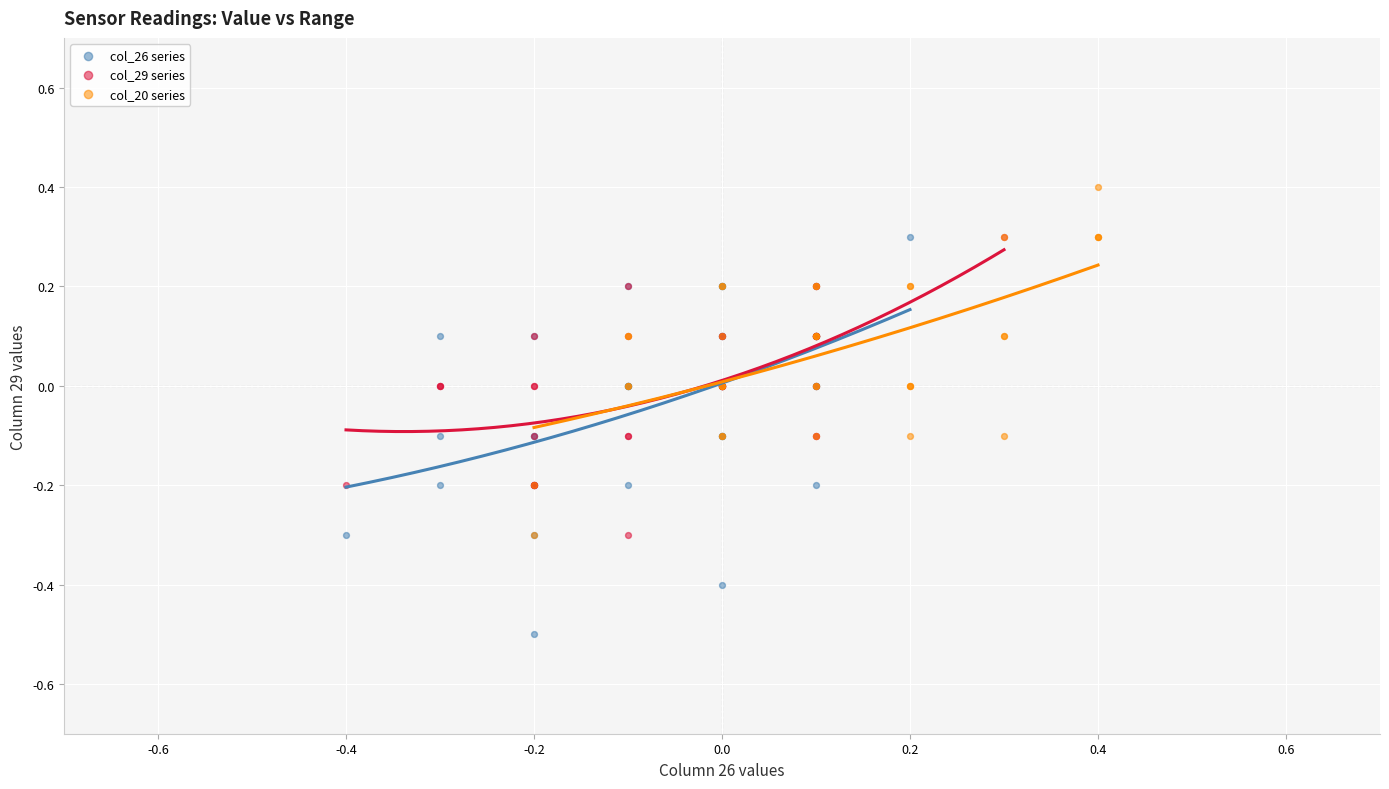

Which series contains the highest Y value?

col_20 series